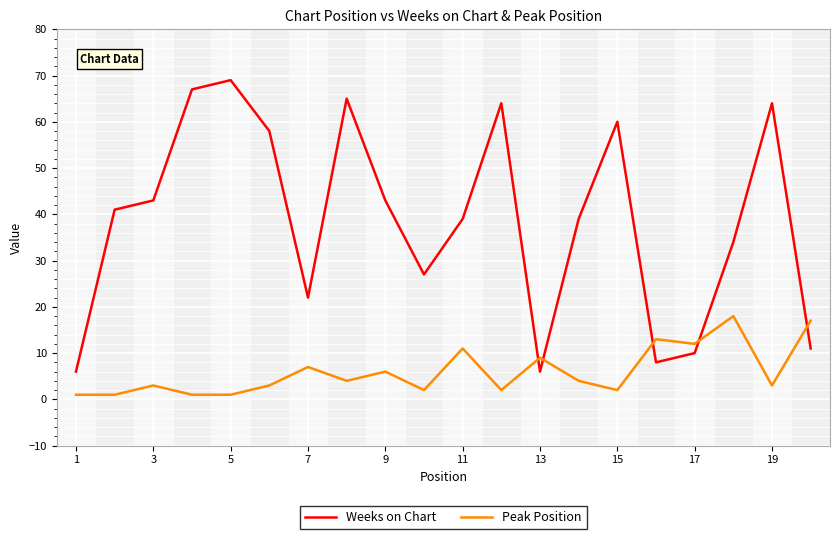

Rank the series by their maximum value, from lowest to highest.

Peak Position, Weeks on Chart